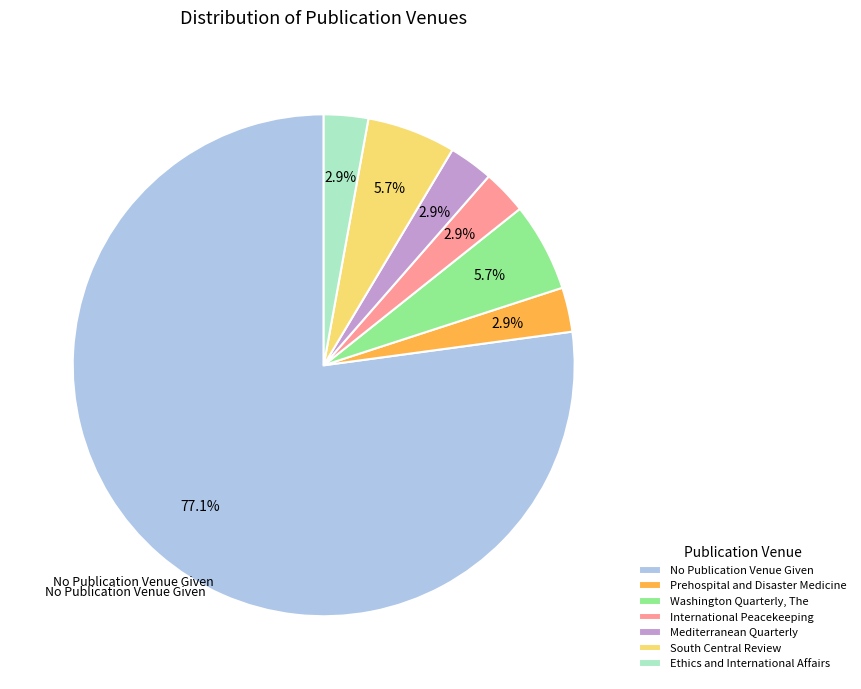

Does any single category account for the majority?

Yes